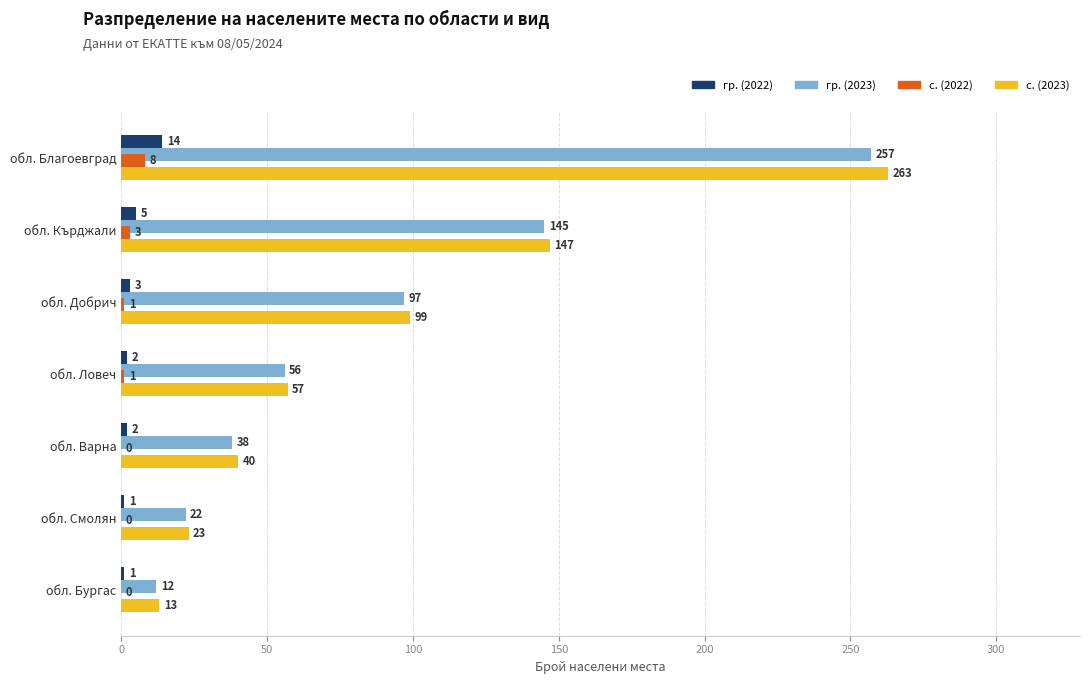

True or false: гр. (2022) has a value of 3 at обл. Добрич.

True